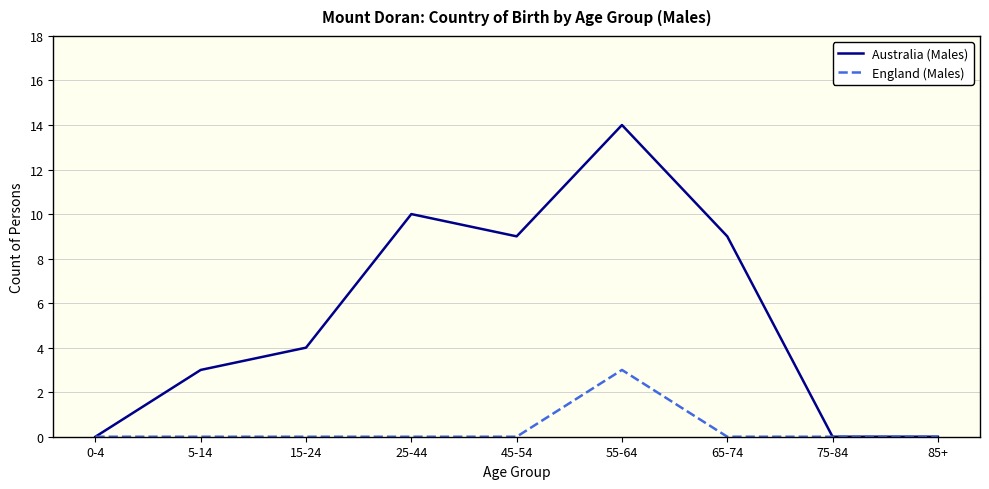

What is the highest value of the England (Males) series?

3